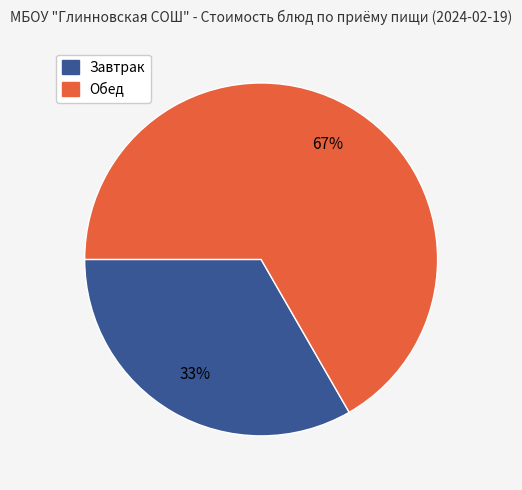

To the nearest percent, what is the average slice percentage?

50%